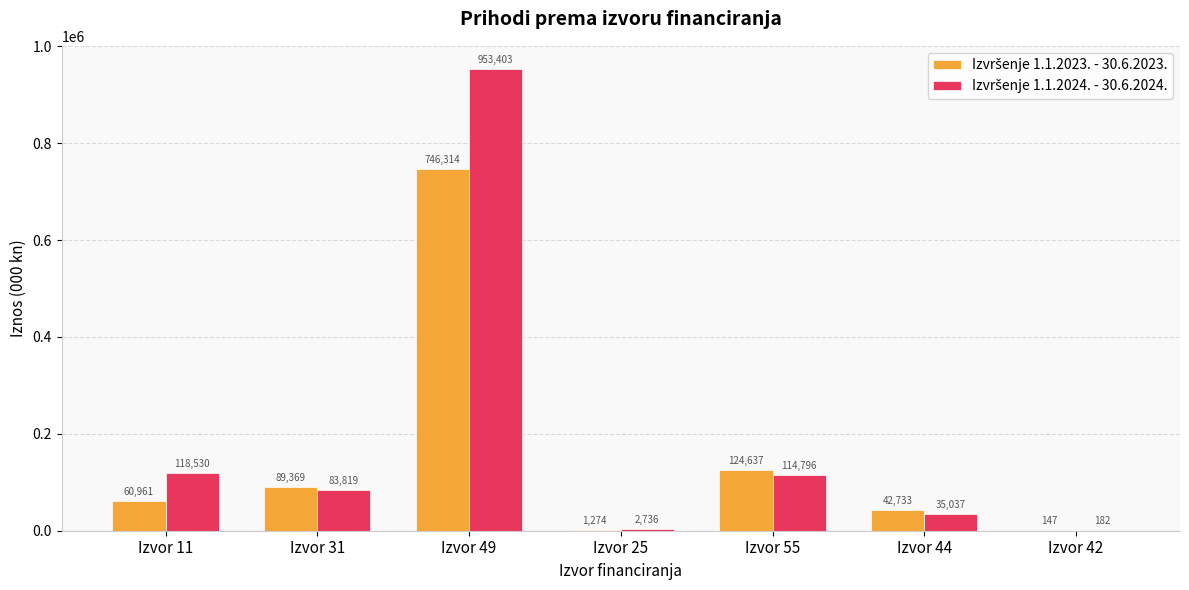

At which category is the sum across all series the highest?

Izvor 49